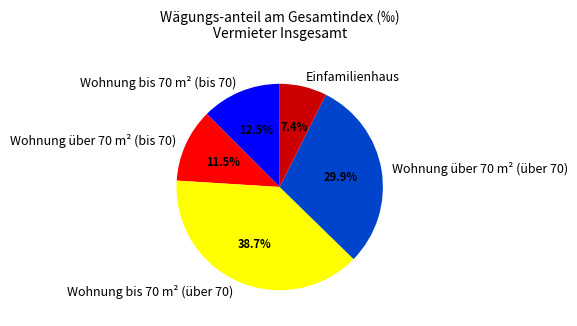

To the nearest percent, what percentage of the pie is Wohnung bis 70 m² (über 70)?

39%